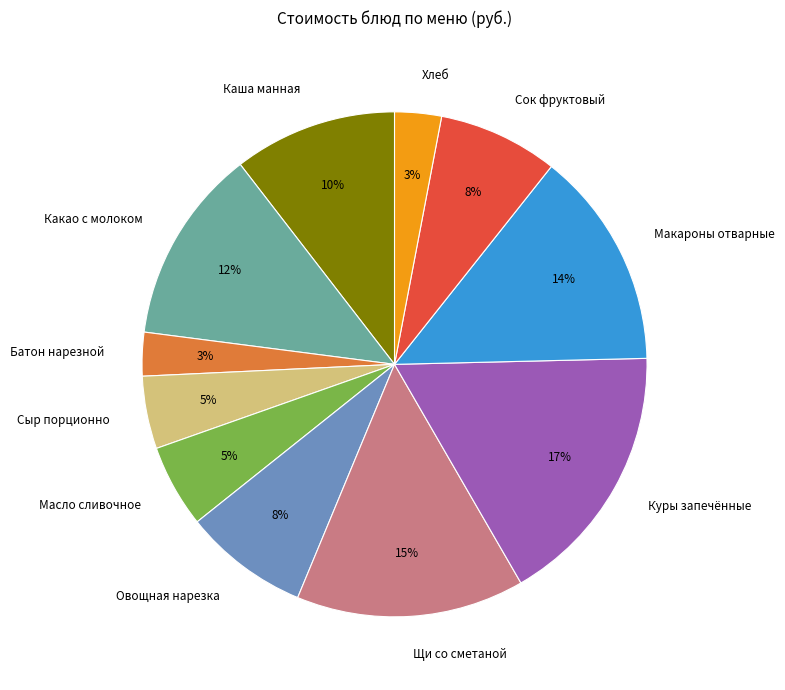

To the nearest percent, what is the difference between the largest and smallest slice percentages?

14%